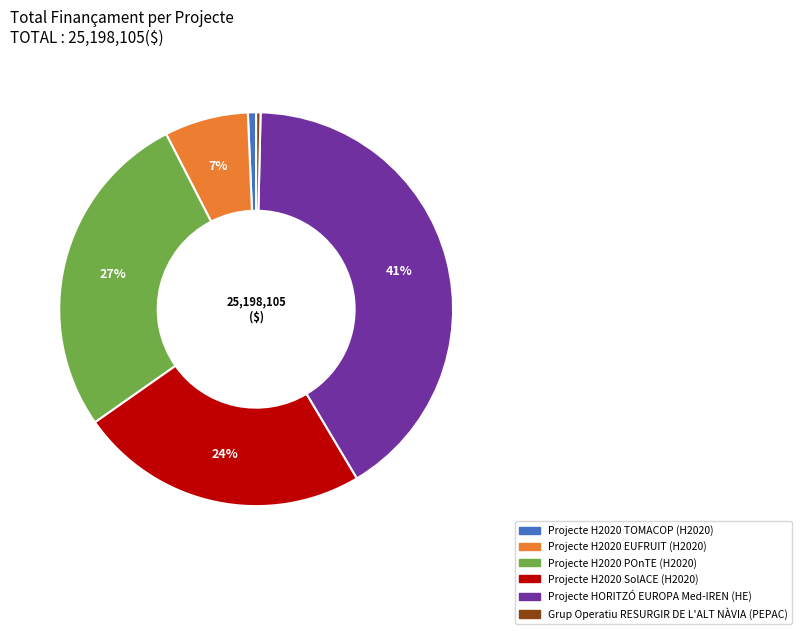

Do Grup Operatiu RESURGIR DE L'ALT NÀVIA and Projecte H2020 POnTE together represent more than half of the pie?

No